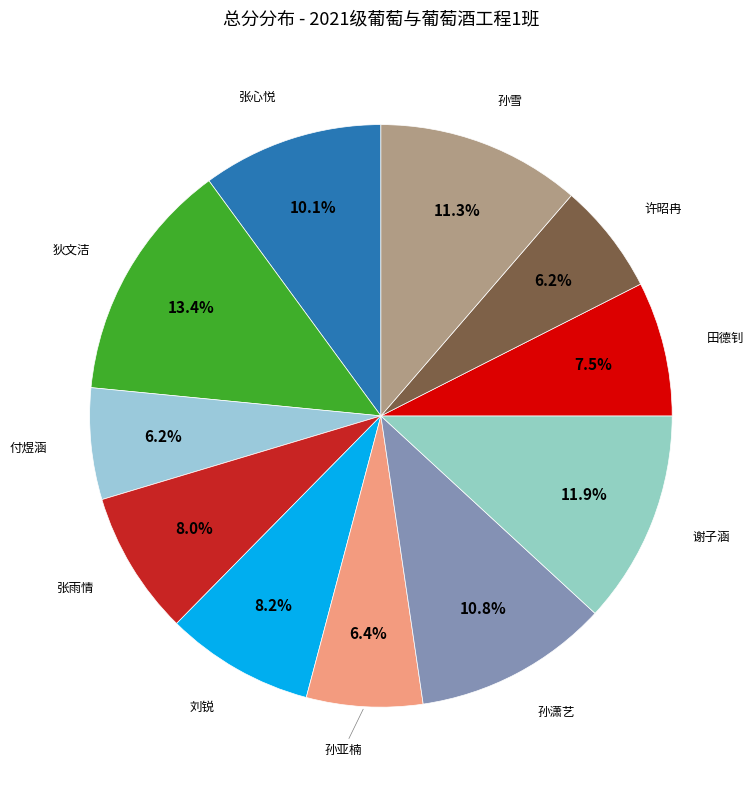

Is there a majority slice in this chart?

No